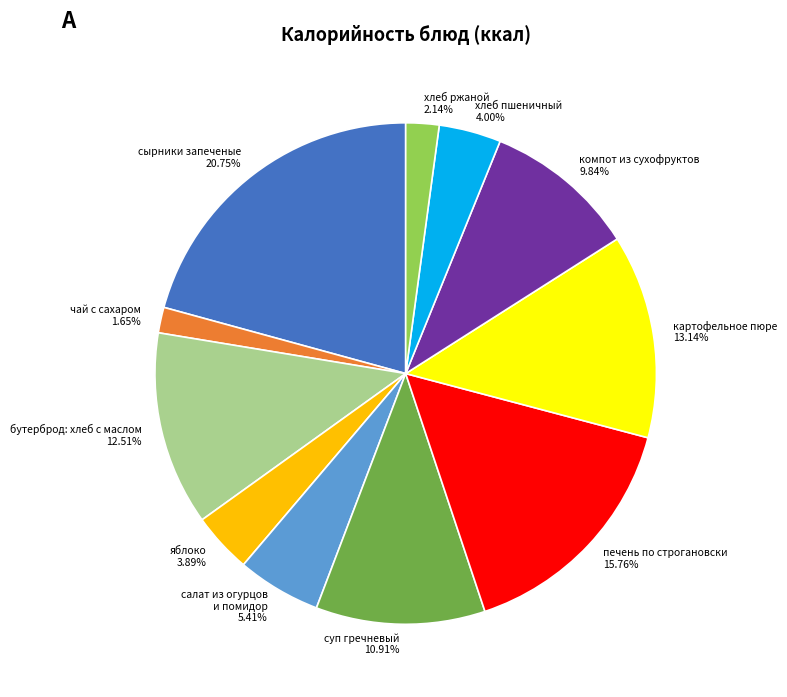

Combined, what portion of the pie is суп гречневый and салат из огурцов и помидор?

16.3%